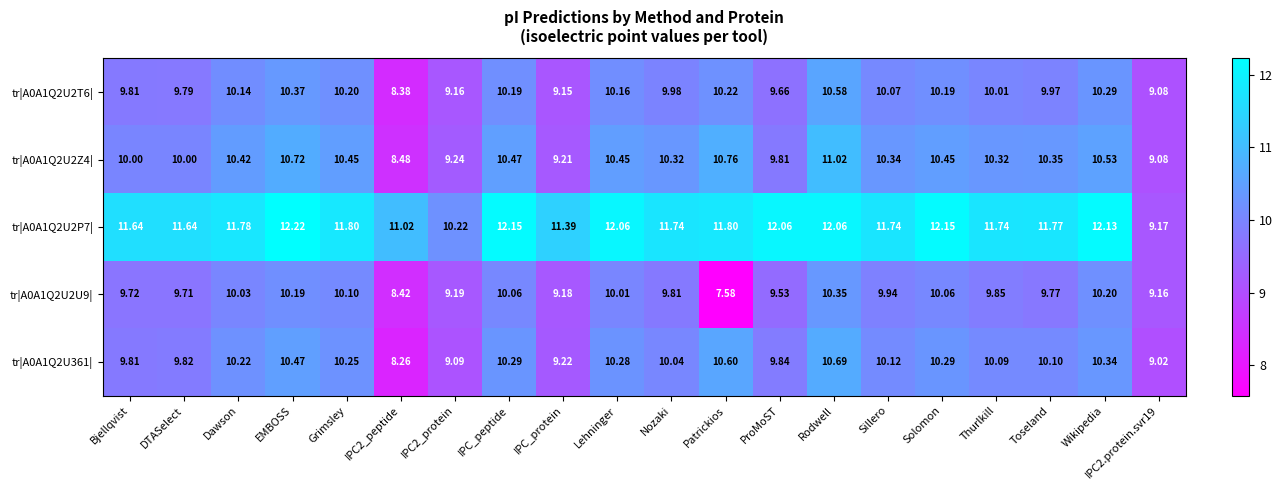

At which label does tr|A0A1Q2U361| reach its peak?

Rodwell